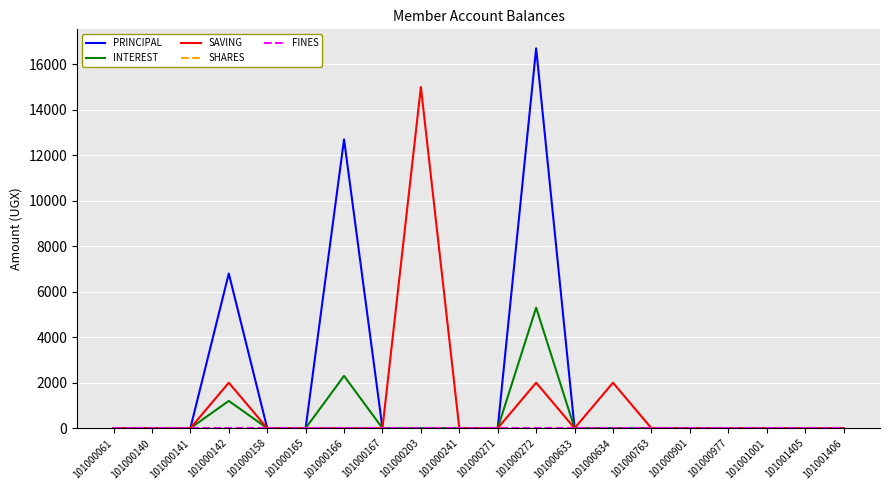

List the labels in order of SAVING value, smallest first.

101000061, 101000140, 101000141, 101000158, 101000165, 101000166, 101000167, 101000241, 101000271, 101000633, 101000763, 101000901, 101000977, 101001001, 101001405, 101001406, 101000142, 101000272, 101000634, 101000203